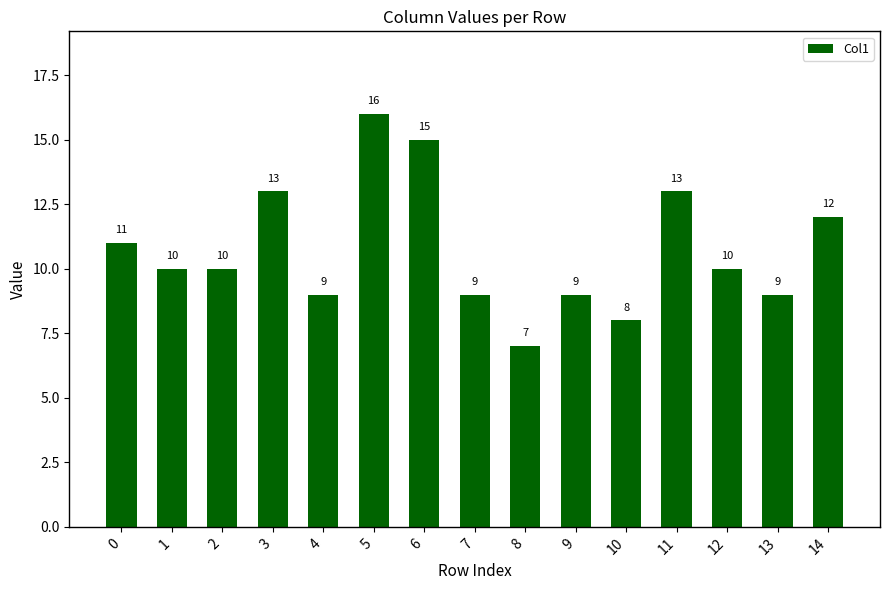

What is the smallest value displayed?

7